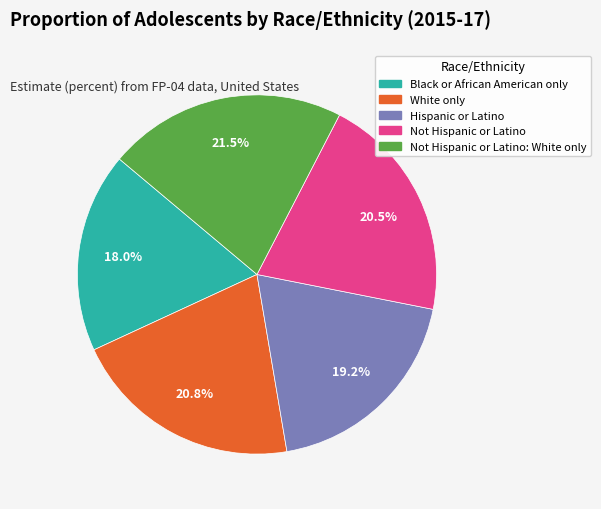

How many segments does this pie chart have?

5